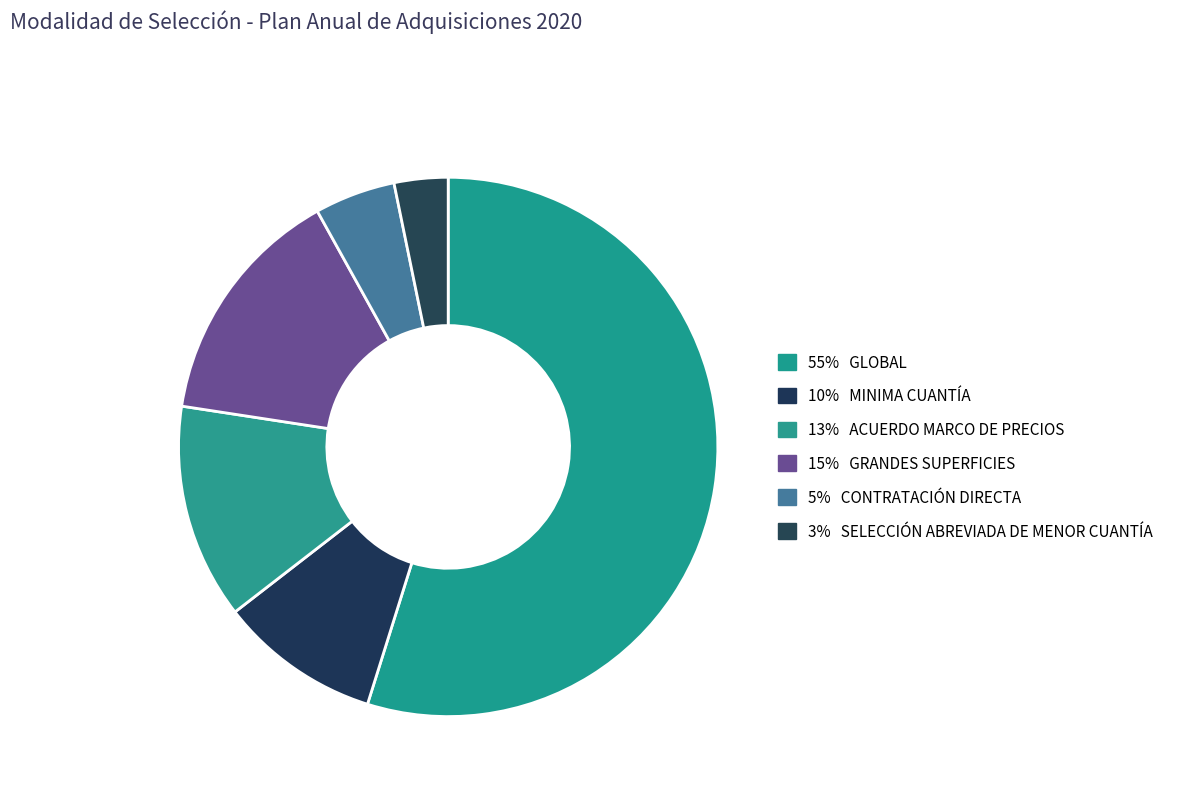

Rank the categories by value from highest to lowest.

GLOBAL, GRANDES SUPERFICIES, ACUERDO MARCO DE PRECIOS, MINIMA CUANTÍA, CONTRATACIÓN DIRECTA, SELECCIÓN ABREVIADA DE MENOR CUANTÍA